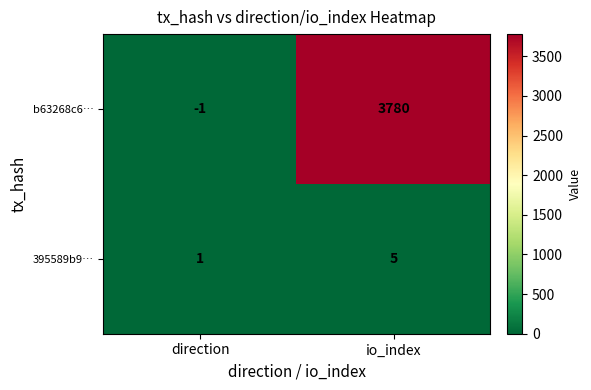

Which series has the widest spread of values?

b63268c6…